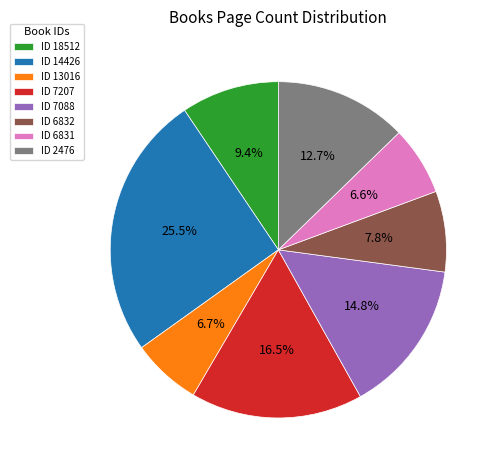

Which category has the biggest portion of the pie?

ID 14426